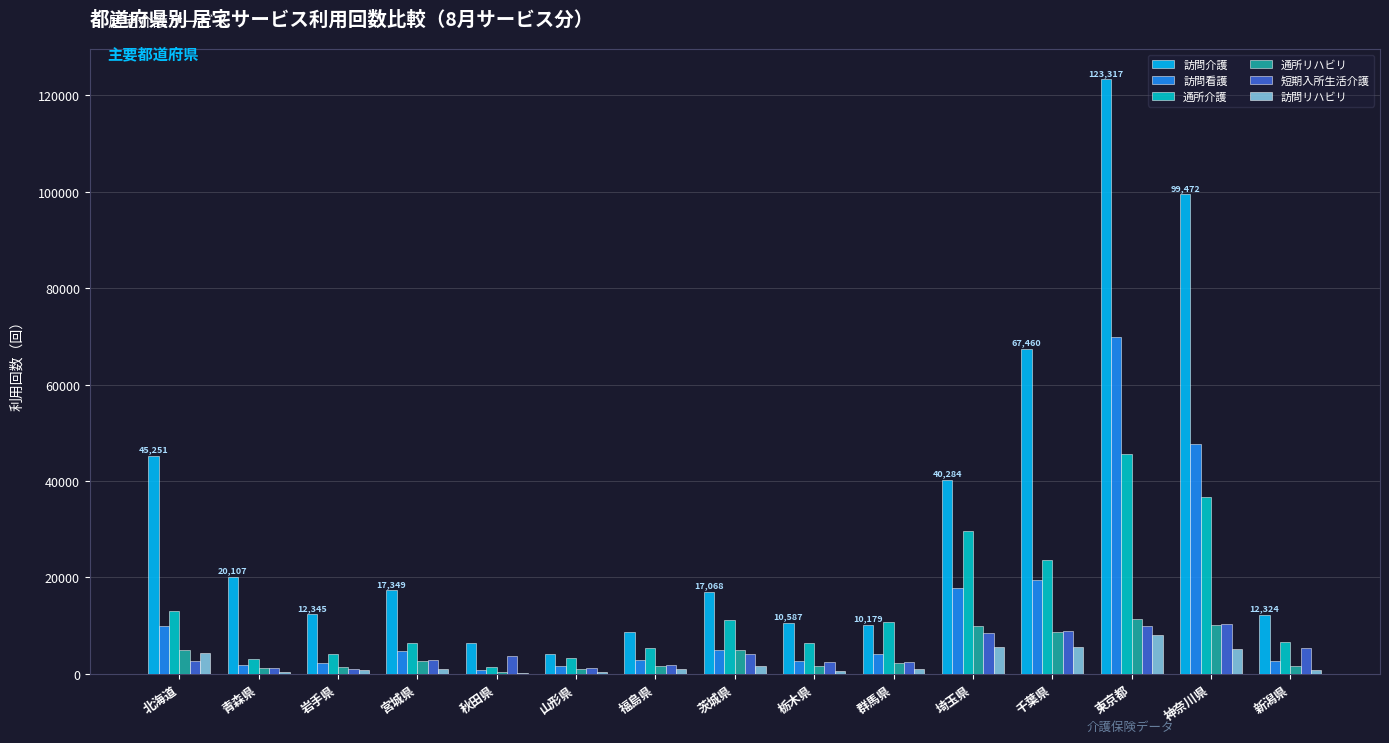

The value of 通所介護 at 山形県 is 3203. True or false?

True